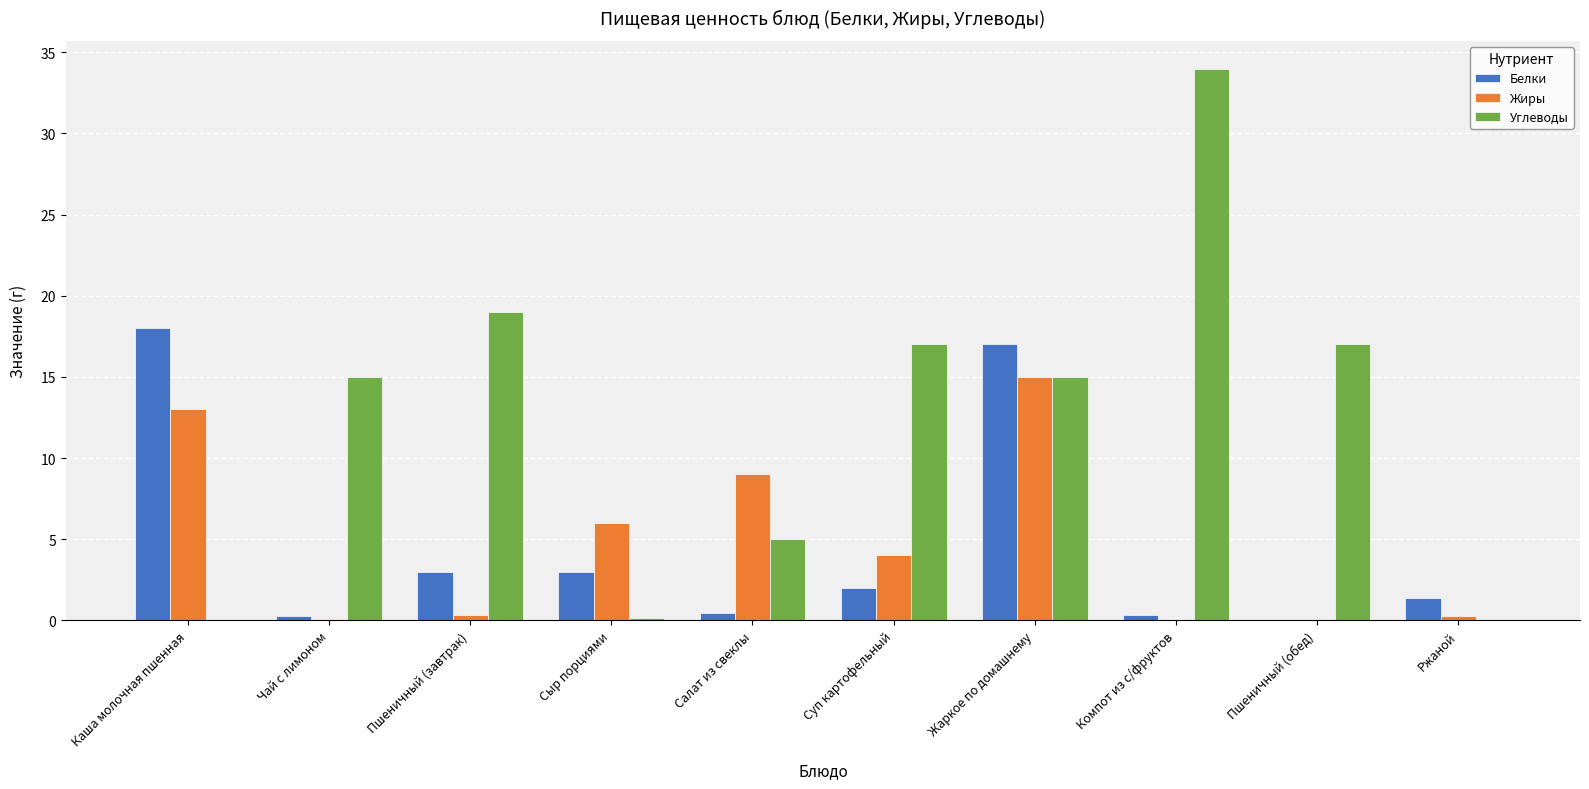

What is the approximate value of Жиры at Пшеничный (завтрак)?

0.3